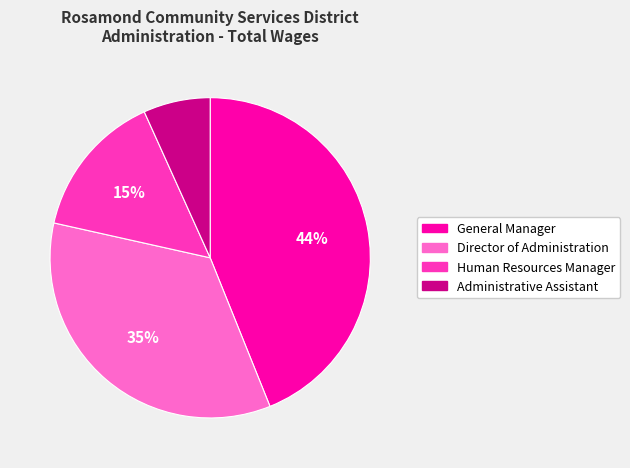

The Director of Administration slice represents 25% of the pie. True or false?

False